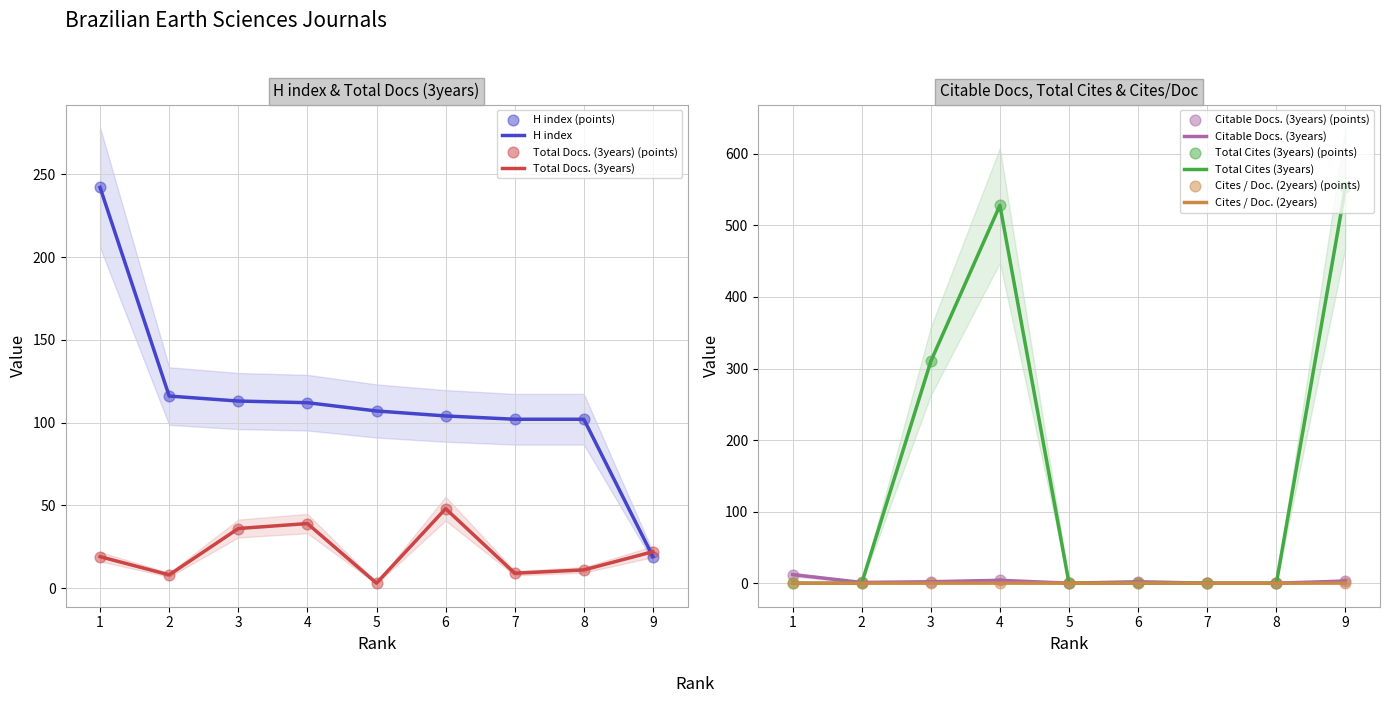

What is the total value across all series at 9?

597.1